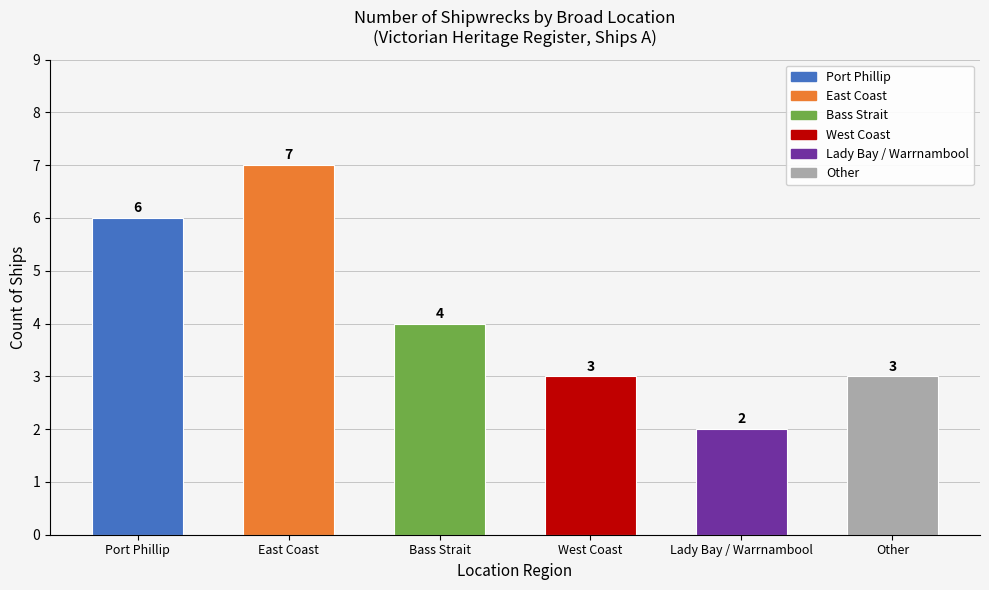

What is the value of the 2nd bar from the left?

7